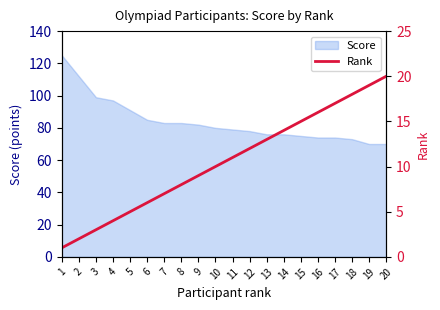

Where is the data nearest to the value 10?

10